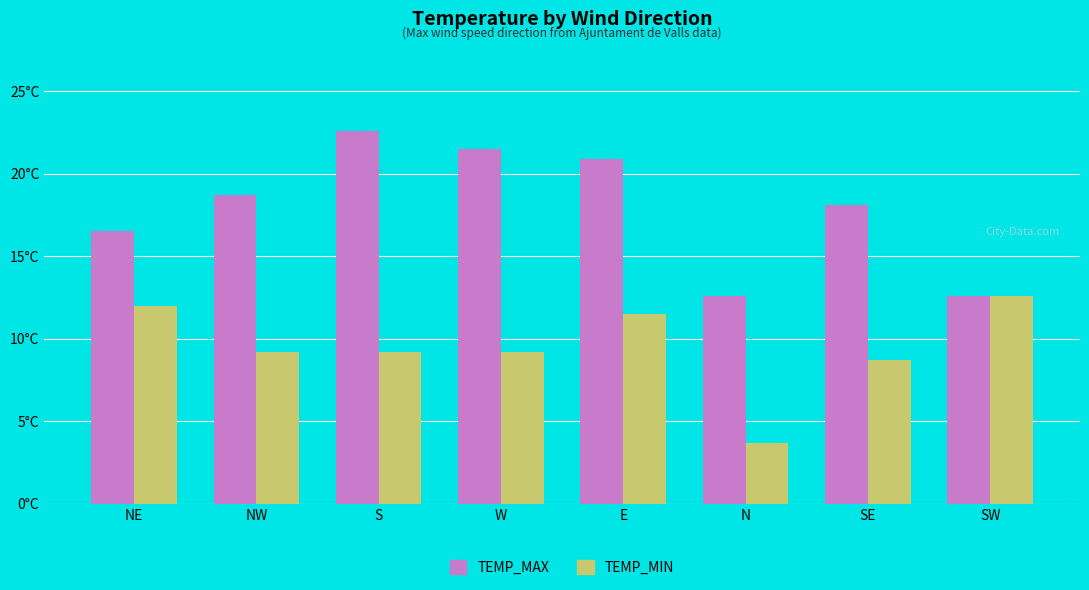

Rank the series by their average value, from highest to lowest.

TEMP_MAX, TEMP_MIN